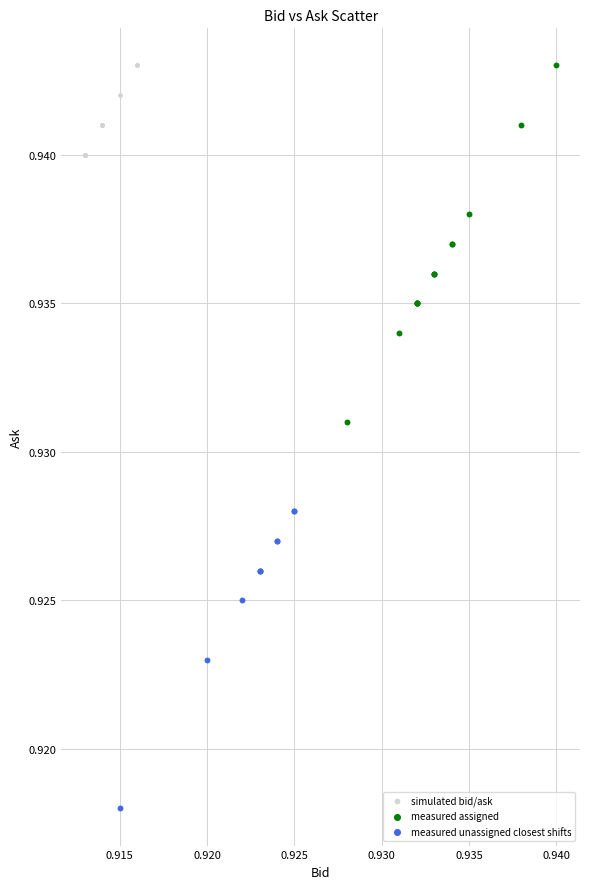

Which series reaches the minimum Y coordinate?

measured unassigned closest shifts